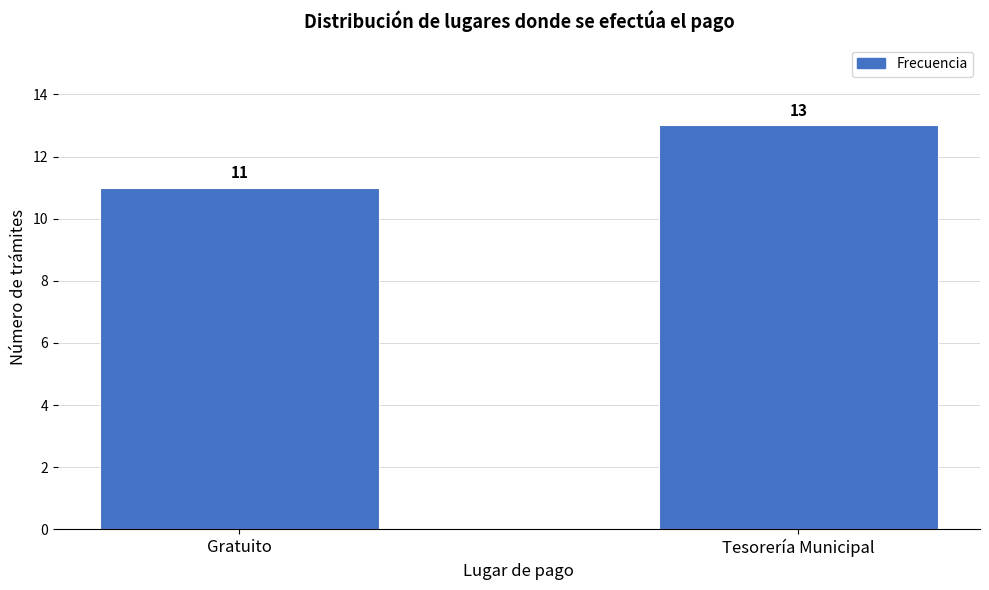

Reading left to right, extract all data points from this chart.

Gratuito=11	Tesorería Municipal=13